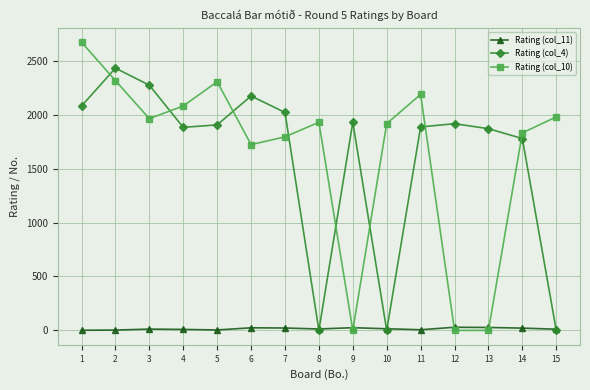

Which series has the largest range (max minus min)?

Rating (col_10)